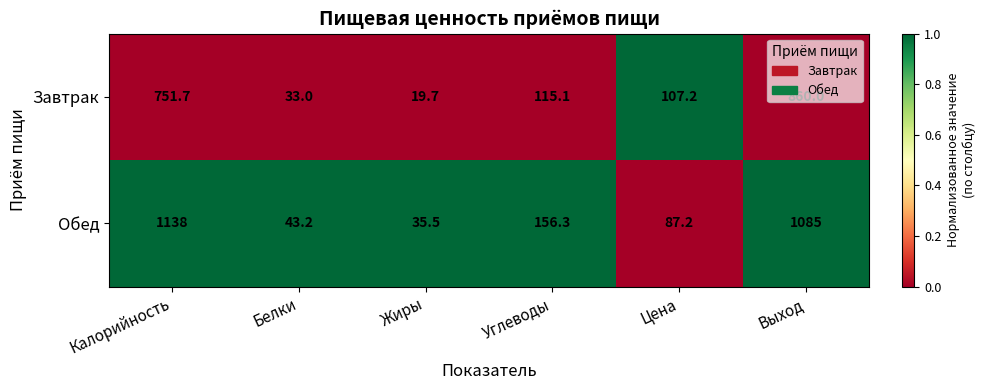

What is the minimum value for Завтрак?

19.7